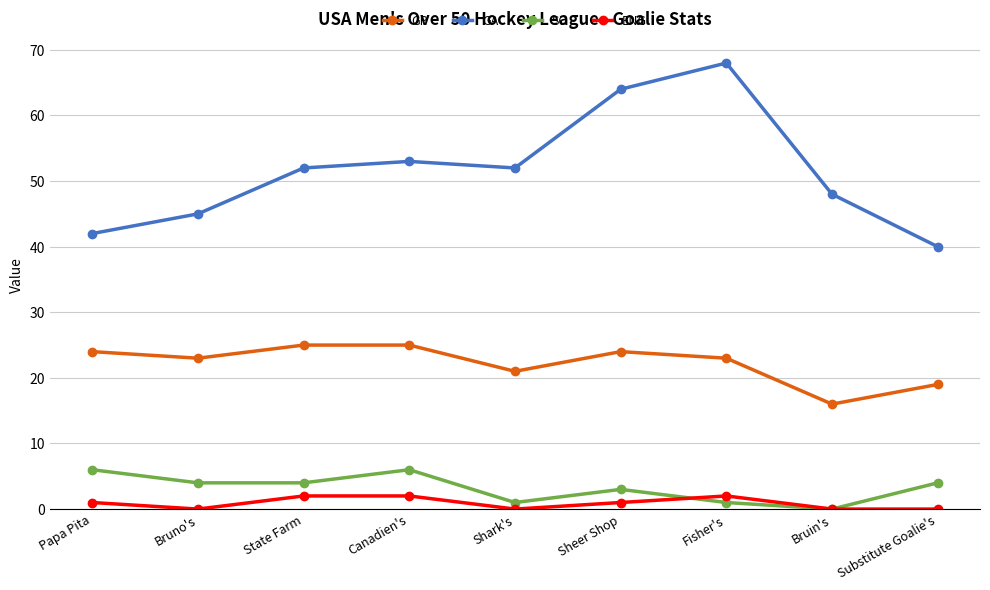

What is the total value across all series at Papa Pita?

73